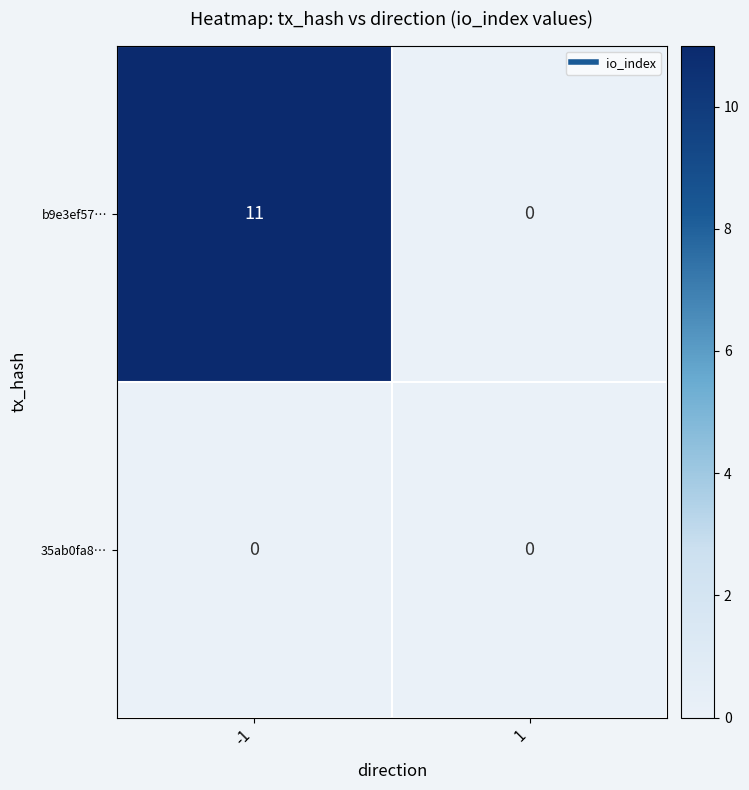

List the series in order of their peak value, lowest first.

35ab0fa8…, b9e3ef57…